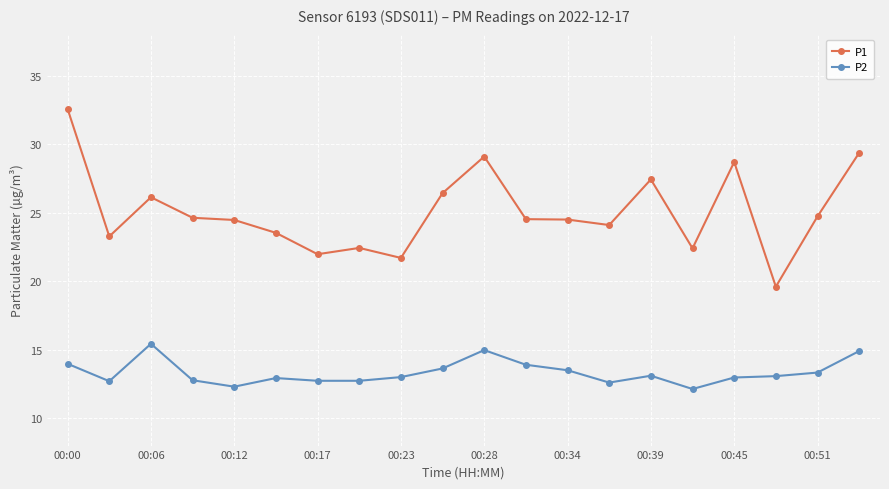

How many lines are shown in the chart?

2